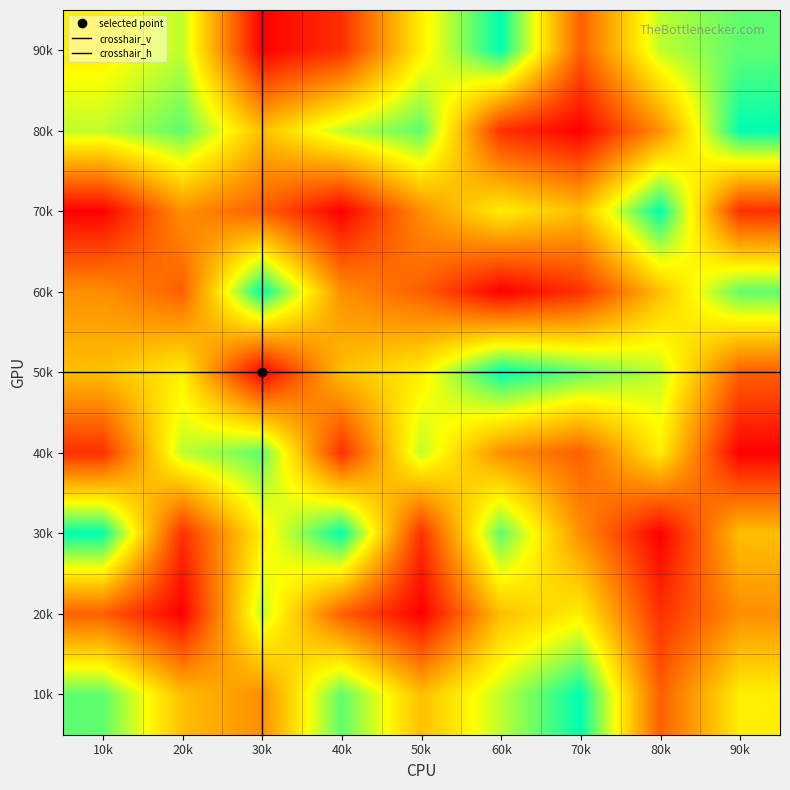

What is the total value across all series at 30k?

44